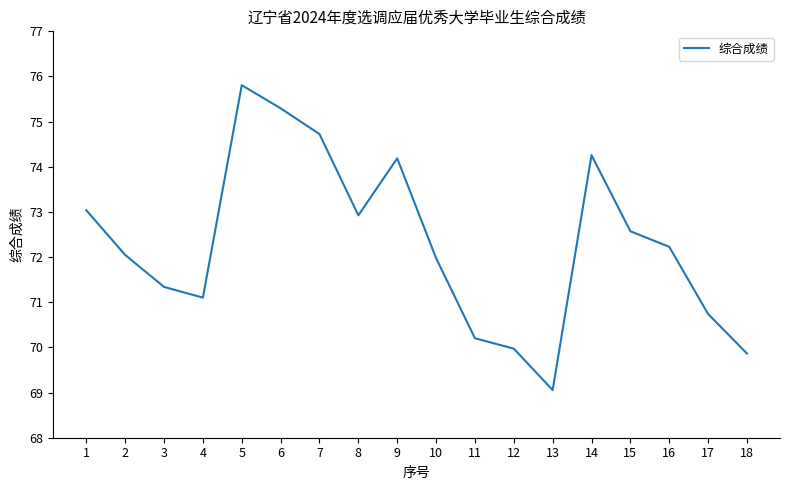

What is the ratio of the value at 9 to the value at 2?

1.0